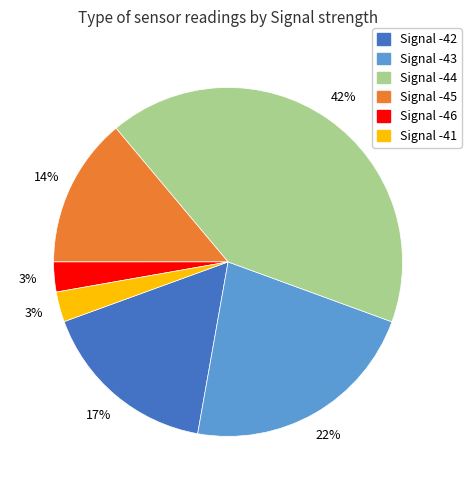

What is the ratio of the value at Signal -45 to the value at Signal -43?

0.6